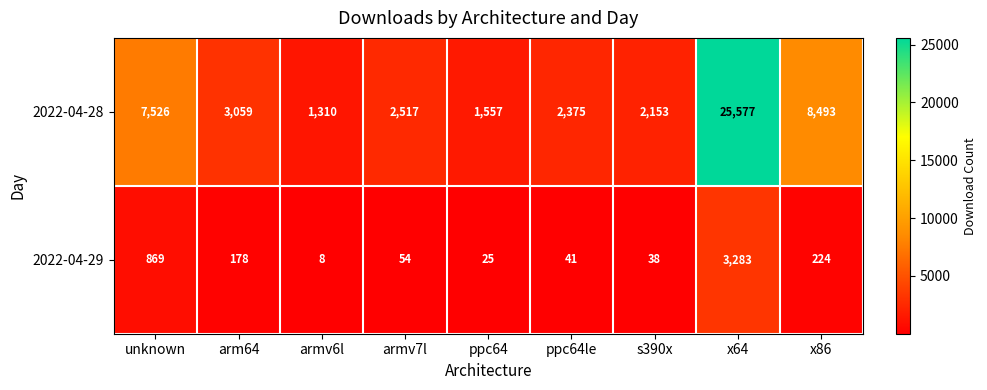

Which series has the largest total across all categories?

2022-04-28